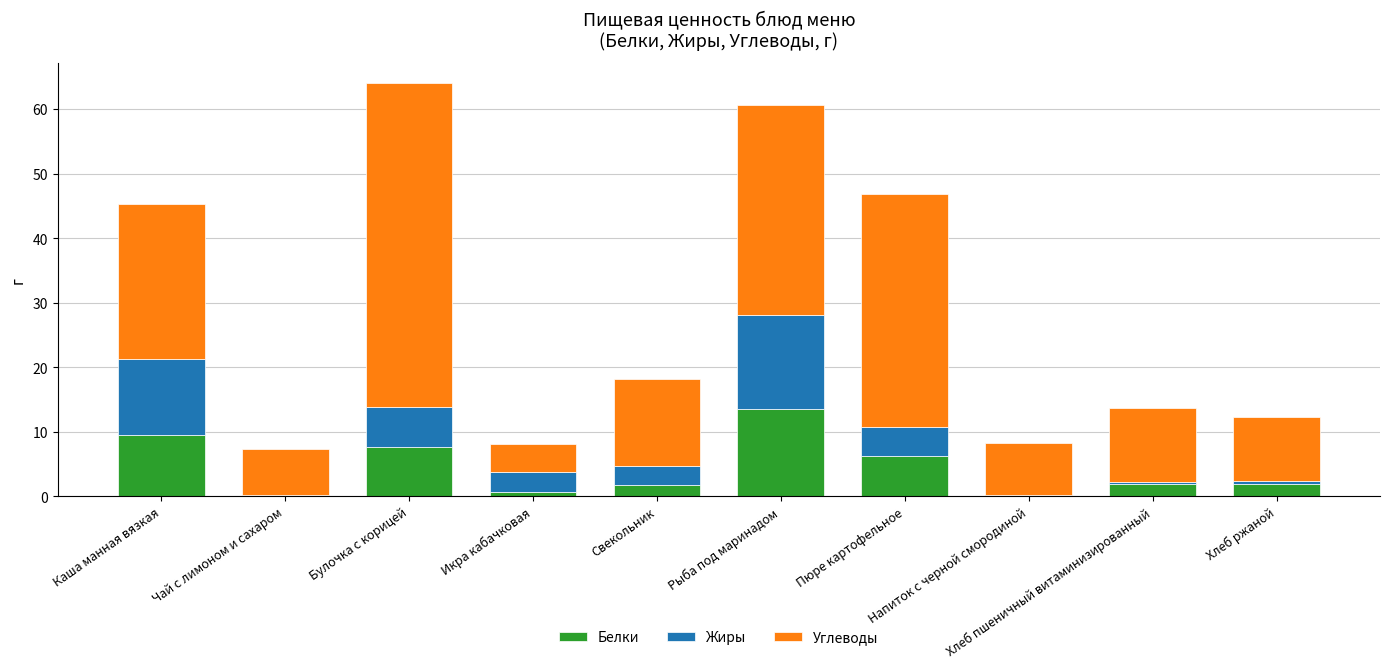

What is the highest value of the Белки series?

13.5